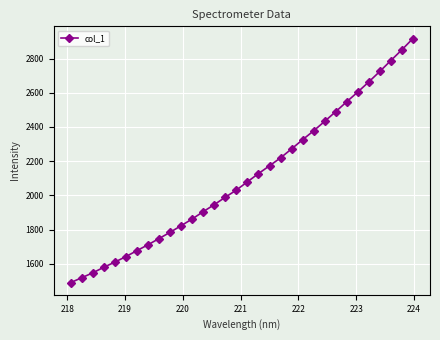

What is the value of the 11th point from the left?

1823.2